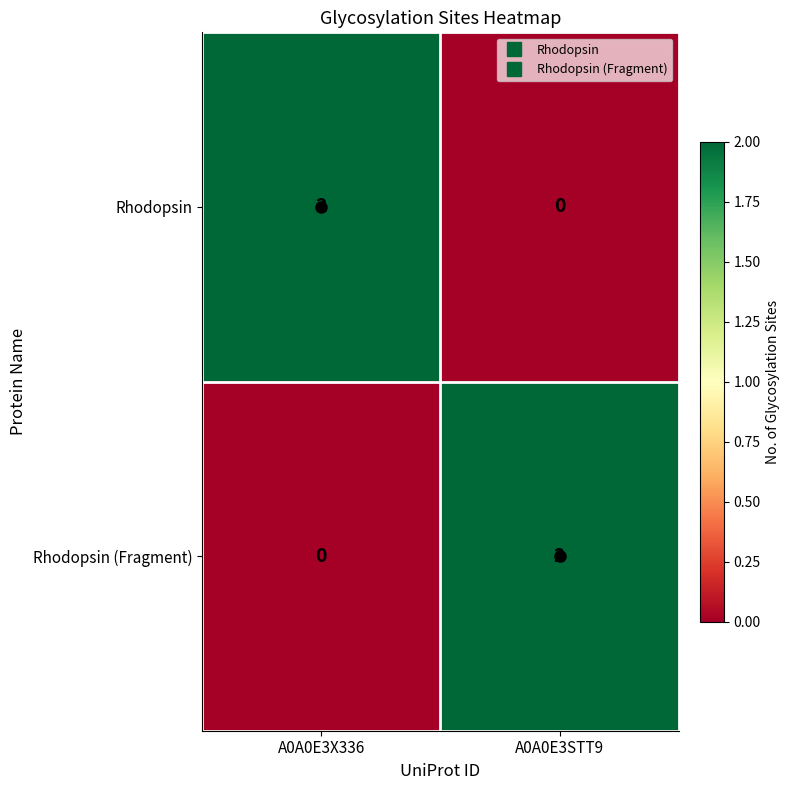

Which category has the highest value in the Rhodopsin (Fragment) series?

A0A0E3STT9